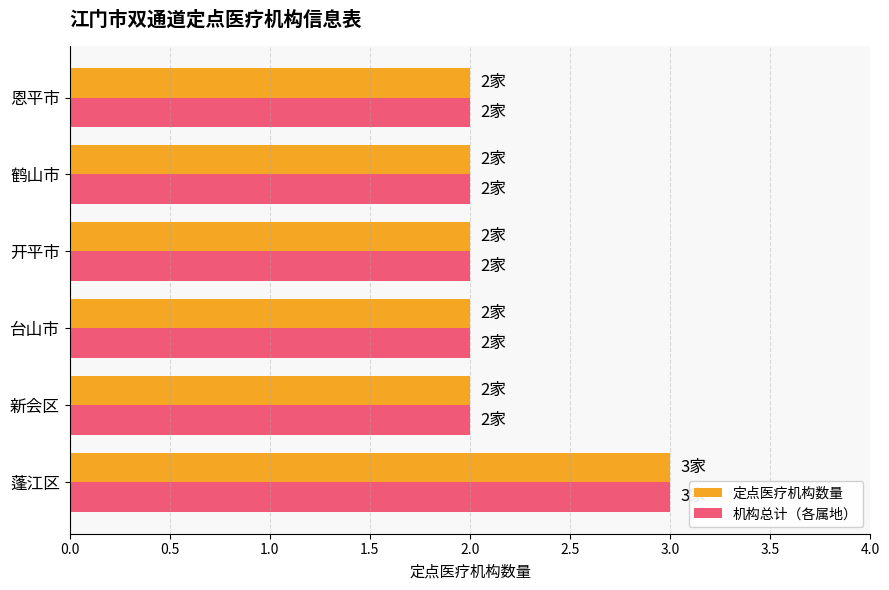

Is it true that 定点医疗机构数量 equals 2 at 鹤山市?

True